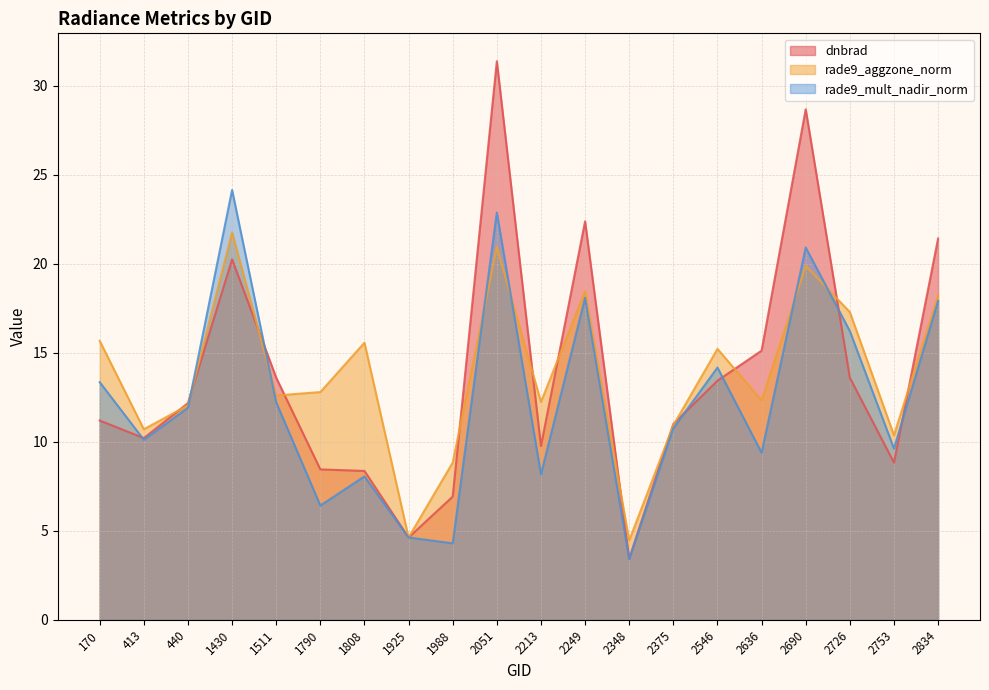

Does the chart display data point markers on the line(s)?

No